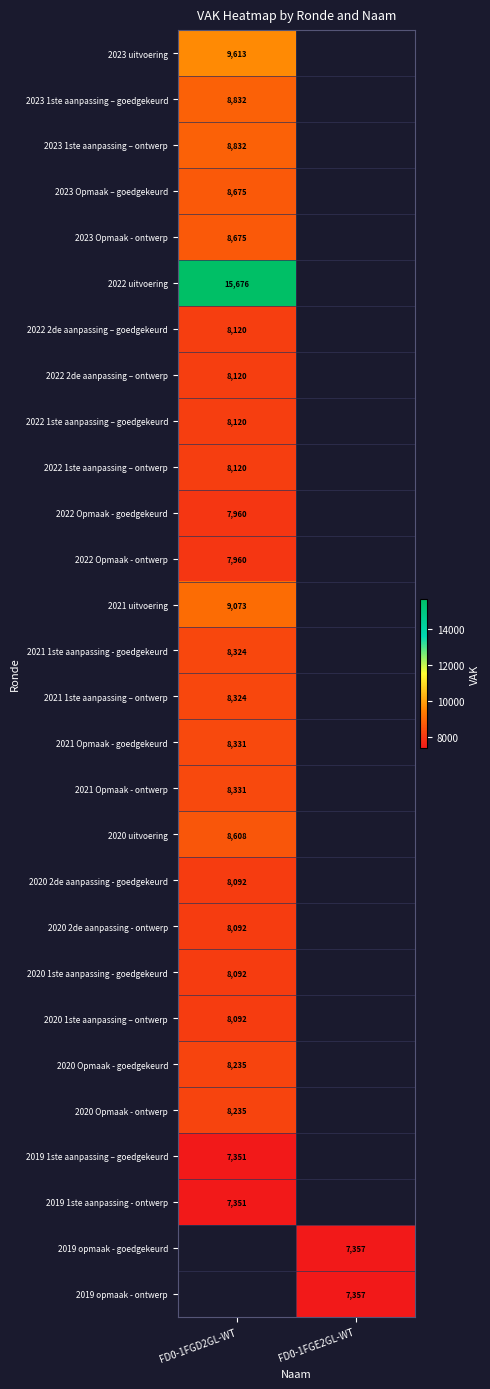

True or false: 2021 uitvoering has a value of 15525 at FD0-1FGD2GL-WT.

False